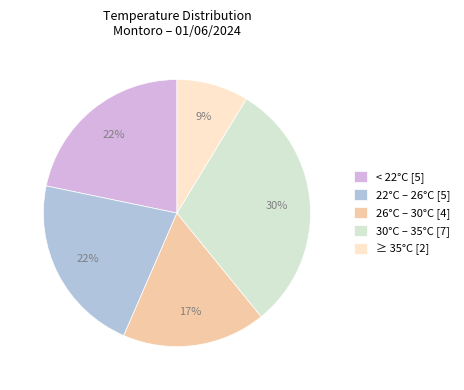

Is there a majority slice in this chart?

No